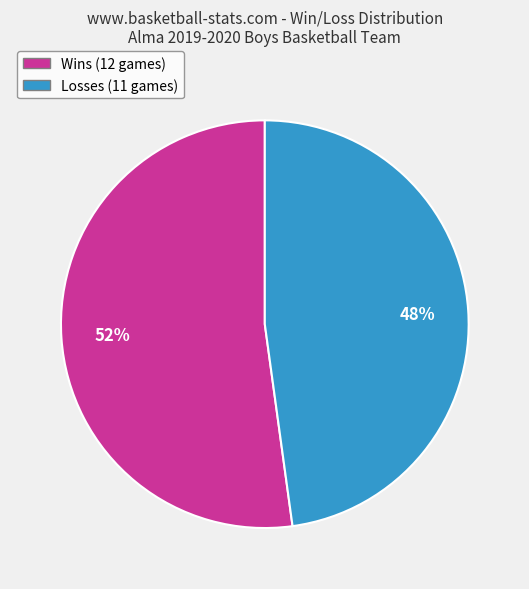

Approximately how many times larger is the value at Wins (12 games) compared to Losses (11 games)?

1.1